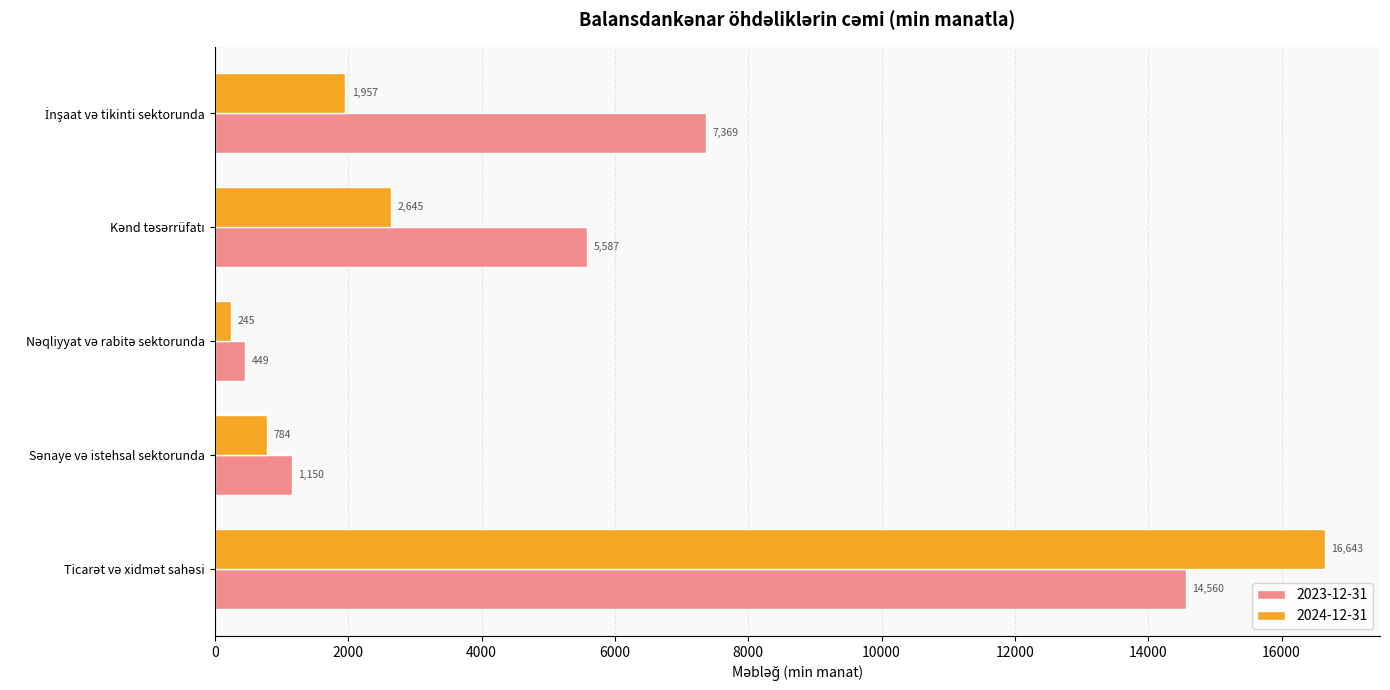

What is the minimum value shown in the chart?

245.2